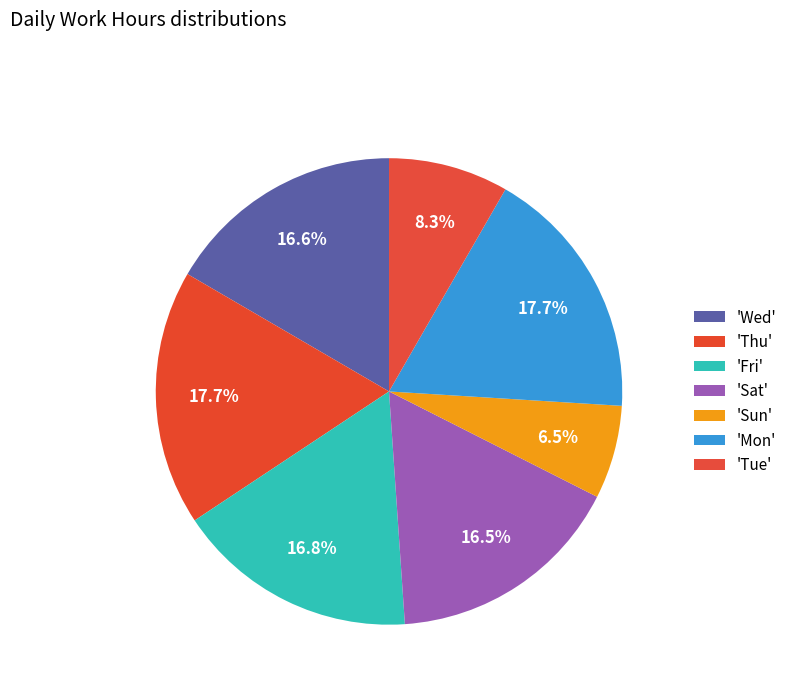

How many slices are in this pie chart?

7